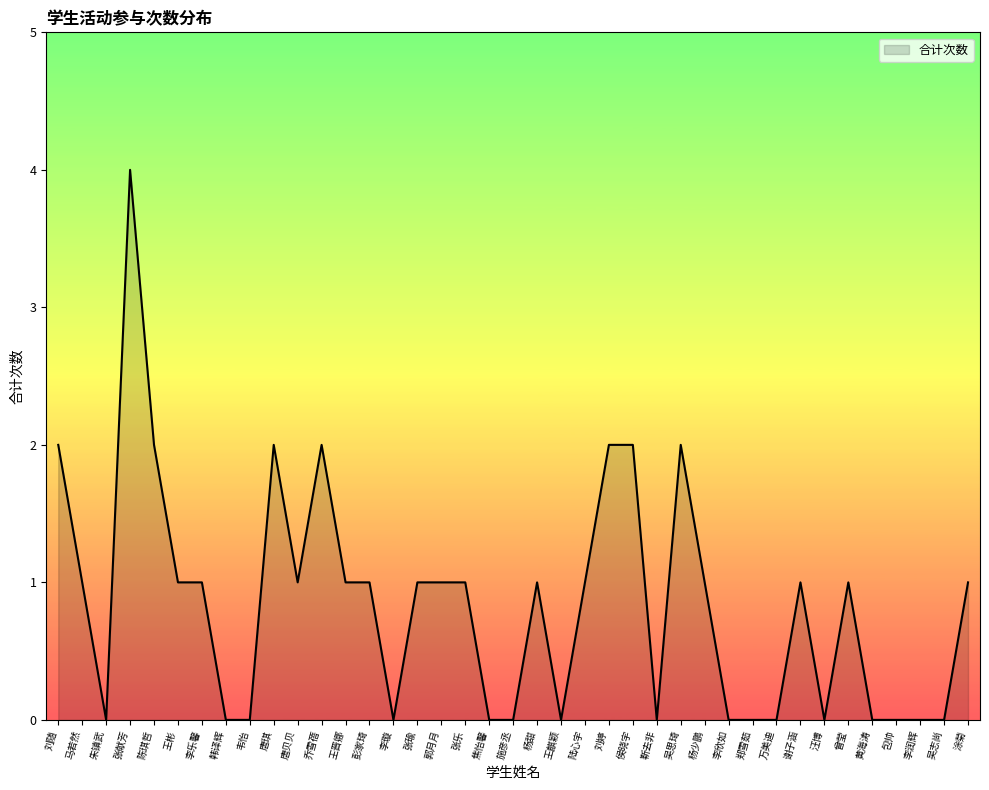

What is the change in value from 唐琪 to 焦怡馨?

-2